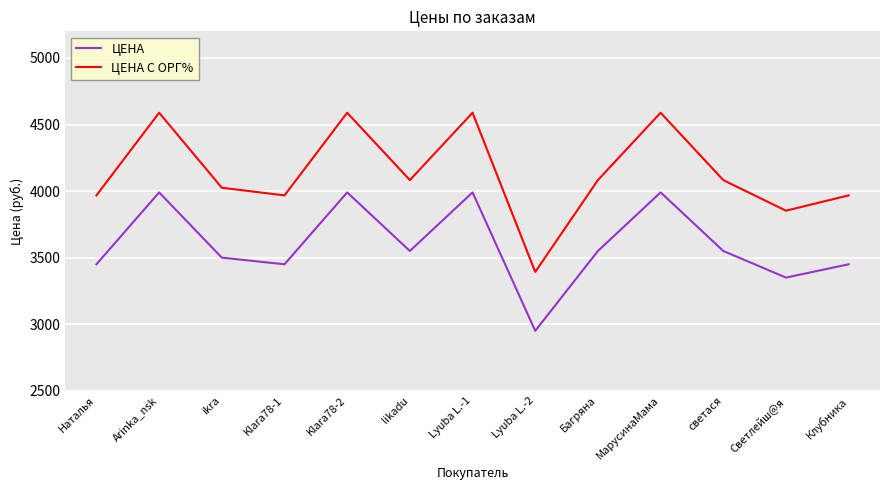

True or false: ЦЕНА and ЦЕНА С ОРГ% cross at least once.

False